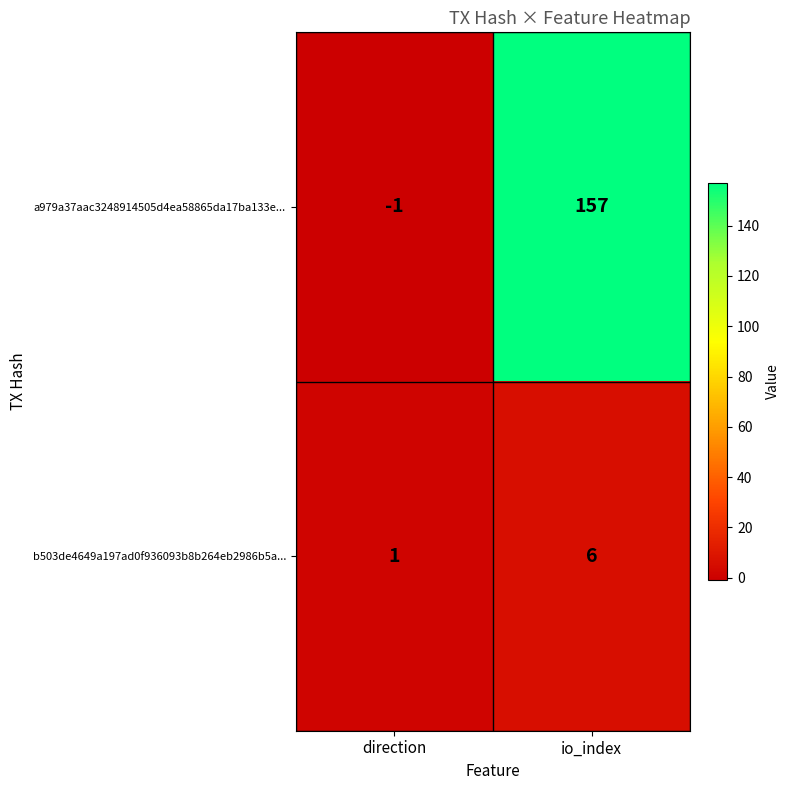

Rank the series by their maximum value, from lowest to highest.

b503de4649a197ad0f936093b8b264eb2986b5a..., a979a37aac3248914505d4ea58865da17ba133e...